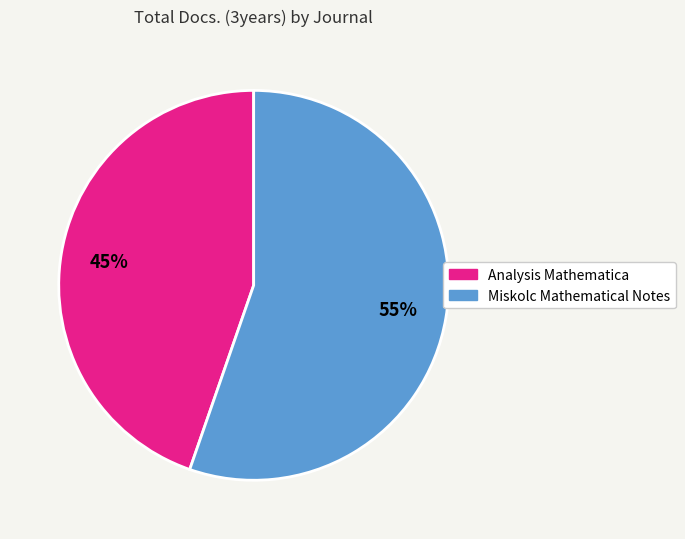

Approximately how many times larger is the value at Analysis Mathematica compared to Miskolc Mathematical Notes?

0.8